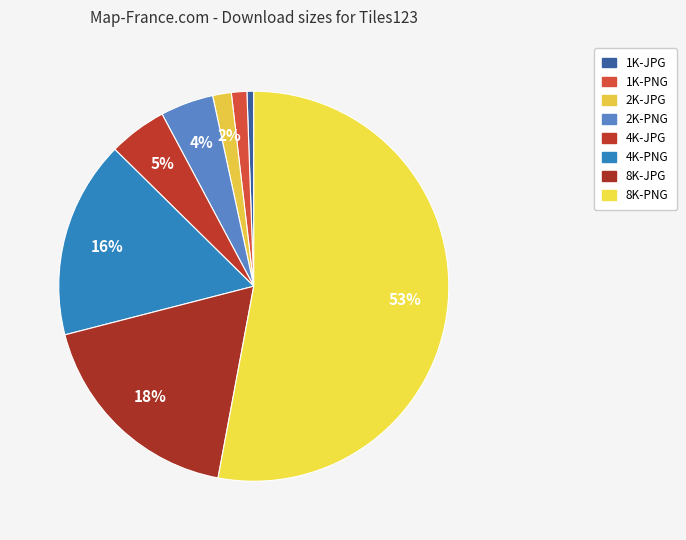

How many slices are in this pie chart?

8